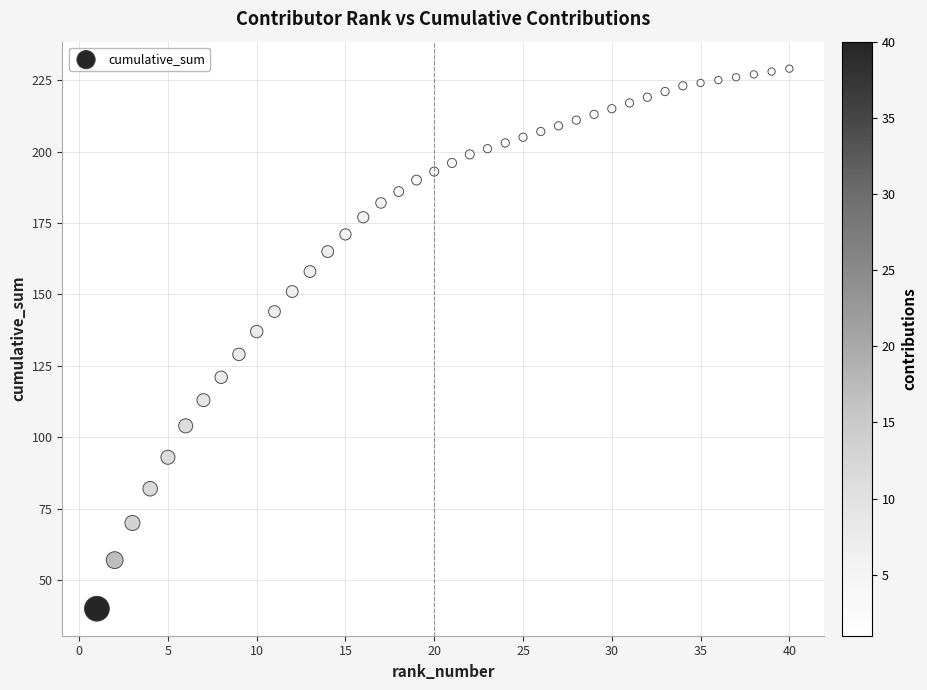

What is the range of Y values (max minus min)?

189